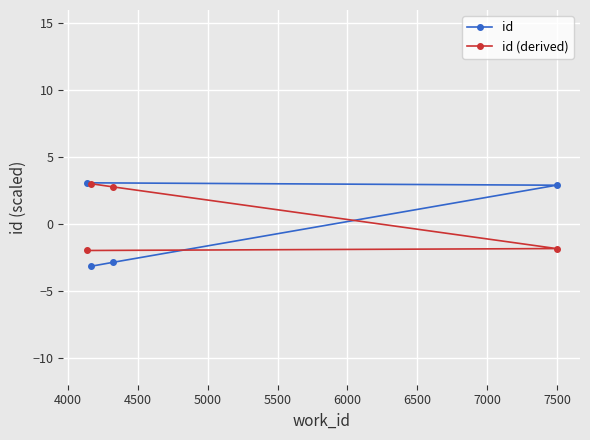

At how many categories does at least one series exceed 0?

4